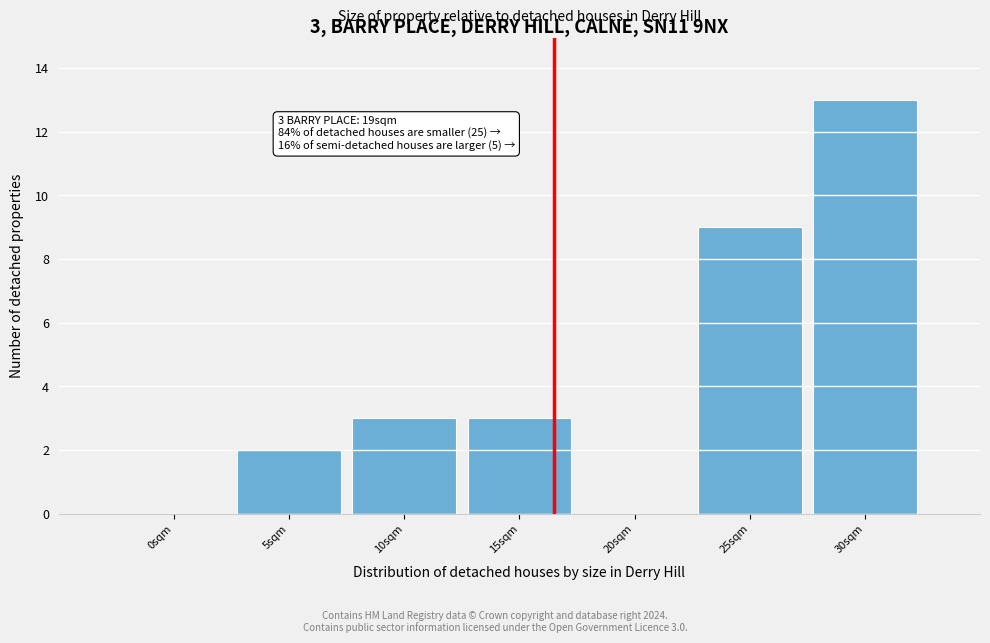

Reading right to left, list all the values displayed in this chart.

30sqm=13	25sqm=9	20sqm=0	15sqm=3	10sqm=3	5sqm=2	0sqm=0